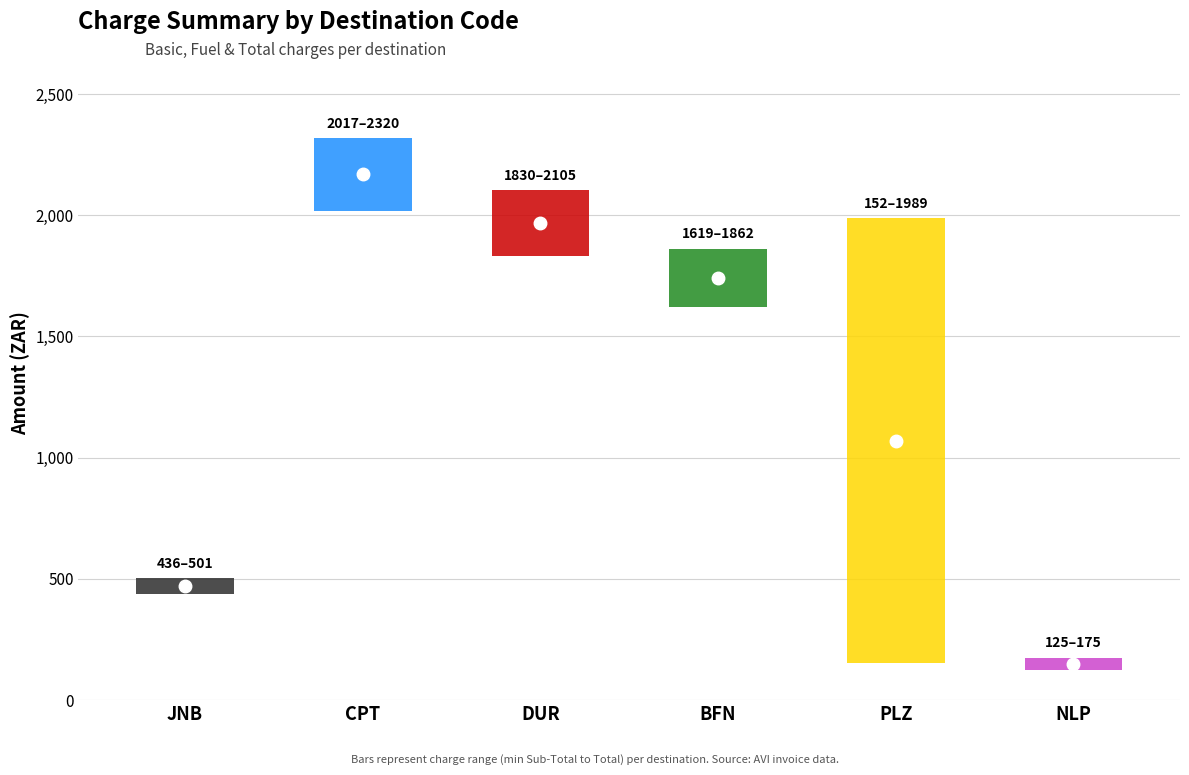

What position from the left is BFN?

4